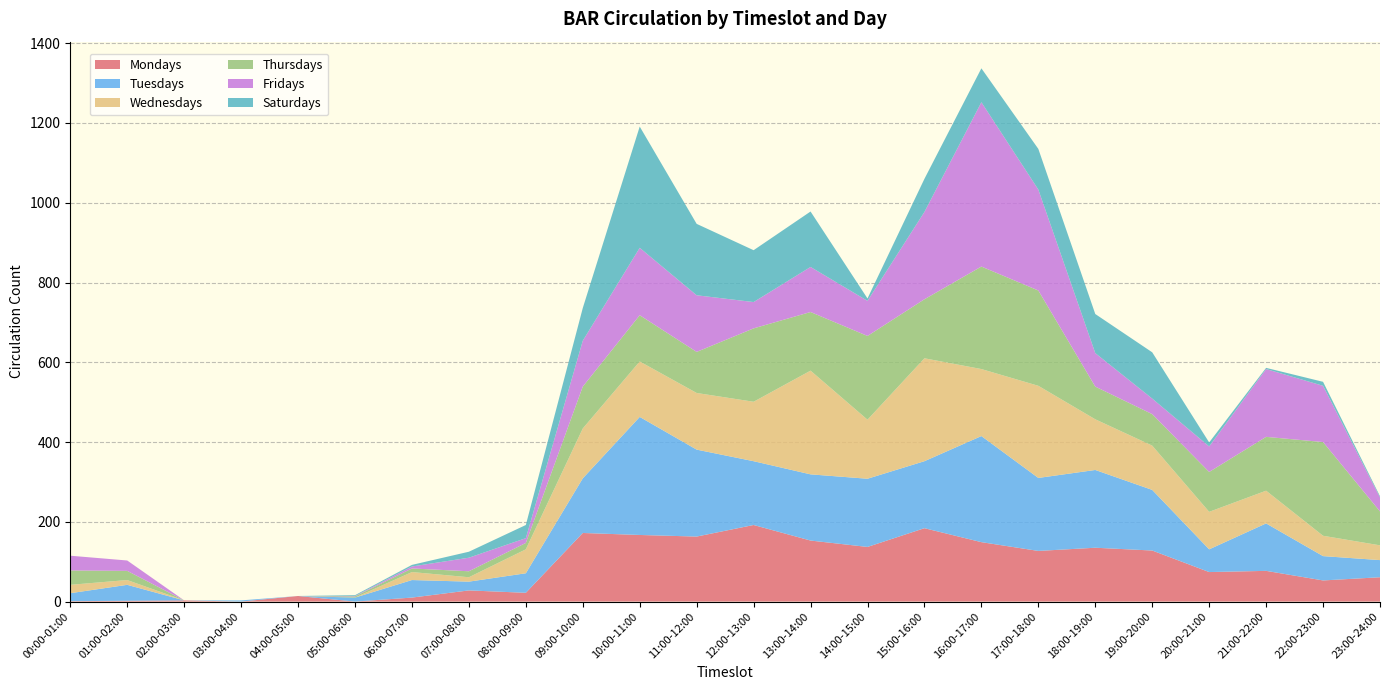

Reading left to right, extract all data points from this chart.

Mondays: 00:00-01:00=1	01:00-02:00=2	02:00-03:00=3	03:00-04:00=0	04:00-05:00=14	05:00-06:00=0	06:00-07:00=10	07:00-08:00=28	08:00-09:00=22	09:00-10:00=172	10:00-11:00=167	11:00-12:00=163	12:00-13:00=192	13:00-14:00=153	14:00-15:00=137	15:00-16:00=184	16:00-17:00=149	17:00-18:00=127	18:00-19:00=135	19:00-20:00=128	20:00-21:00=74	21:00-22:00=77	22:00-23:00=53	23:00-24:00=61
Tuesdays: 00:00-01:00=20	01:00-02:00=40	02:00-03:00=0	03:00-04:00=3	04:00-05:00=0	05:00-06:00=10	06:00-07:00=44	07:00-08:00=22	08:00-09:00=49	09:00-10:00=137	10:00-11:00=296	11:00-12:00=218	12:00-13:00=160	13:00-14:00=166	14:00-15:00=171	15:00-16:00=168	16:00-17:00=266	17:00-18:00=183	18:00-19:00=195	19:00-20:00=152	20:00-21:00=57	21:00-22:00=119	22:00-23:00=61	23:00-24:00=43
Wednesdays: 00:00-01:00=21	01:00-02:00=12	02:00-03:00=0	03:00-04:00=0	04:00-05:00=0	05:00-06:00=0	06:00-07:00=20	07:00-08:00=11	08:00-09:00=60	09:00-10:00=125	10:00-11:00=139	11:00-12:00=142	12:00-13:00=149	13:00-14:00=260	14:00-15:00=148	15:00-16:00=258	16:00-17:00=168	17:00-18:00=231	18:00-19:00=127	19:00-20:00=111	20:00-21:00=94	21:00-22:00=82	22:00-23:00=51	23:00-24:00=37
Thursdays: 00:00-01:00=36	01:00-02:00=23	02:00-03:00=0	03:00-04:00=0	04:00-05:00=0	05:00-06:00=3	06:00-07:00=9	07:00-08:00=15	08:00-09:00=16	09:00-10:00=105	10:00-11:00=116	11:00-12:00=103	12:00-13:00=184	13:00-14:00=147	14:00-15:00=210	15:00-16:00=148	16:00-17:00=257	17:00-18:00=239	18:00-19:00=82	19:00-20:00=79	20:00-21:00=100	21:00-22:00=135	22:00-23:00=235	23:00-24:00=85
Fridays: 00:00-01:00=37	01:00-02:00=26	02:00-03:00=0	03:00-04:00=0	04:00-05:00=0	05:00-06:00=1	06:00-07:00=5	07:00-08:00=34	08:00-09:00=12	09:00-10:00=115	10:00-11:00=169	11:00-12:00=142	12:00-13:00=66	13:00-14:00=113	14:00-15:00=88	15:00-16:00=219	16:00-17:00=412	17:00-18:00=253	18:00-19:00=84	19:00-20:00=39	20:00-21:00=64	21:00-22:00=170	22:00-23:00=141	23:00-24:00=35
Saturdays: 00:00-01:00=0	01:00-02:00=0	02:00-03:00=0	03:00-04:00=0	04:00-05:00=0	05:00-06:00=2	06:00-07:00=4	07:00-08:00=15	08:00-09:00=33	09:00-10:00=82	10:00-11:00=304	11:00-12:00=179	12:00-13:00=130	13:00-14:00=139	14:00-15:00=6	15:00-16:00=83	16:00-17:00=85	17:00-18:00=102	18:00-19:00=98	19:00-20:00=116	20:00-21:00=10	21:00-22:00=3	22:00-23:00=10	23:00-24:00=3